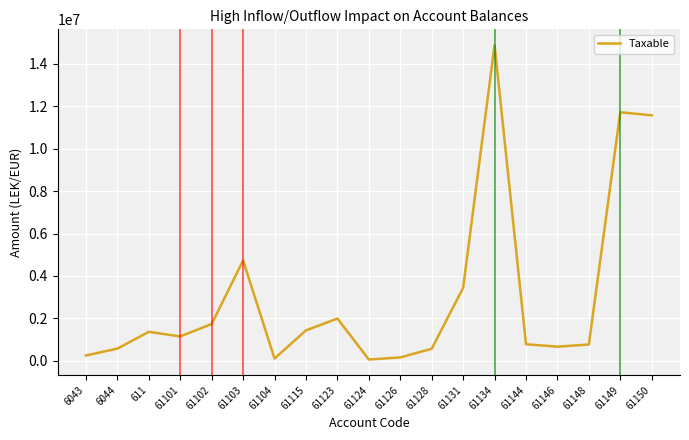

The value at 61149 is 11717876.6. True or false?

True